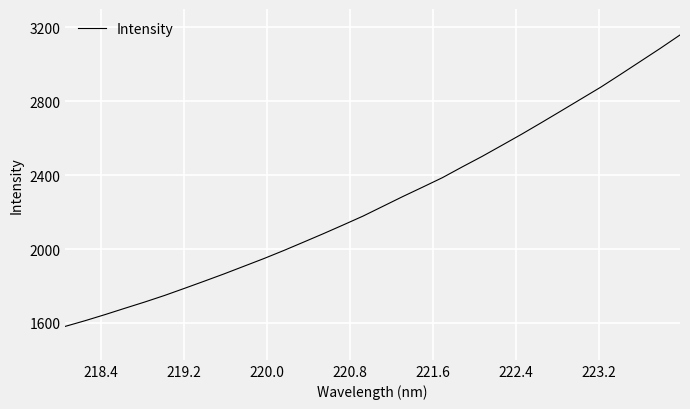

What is the greatest value displayed?

3159.3